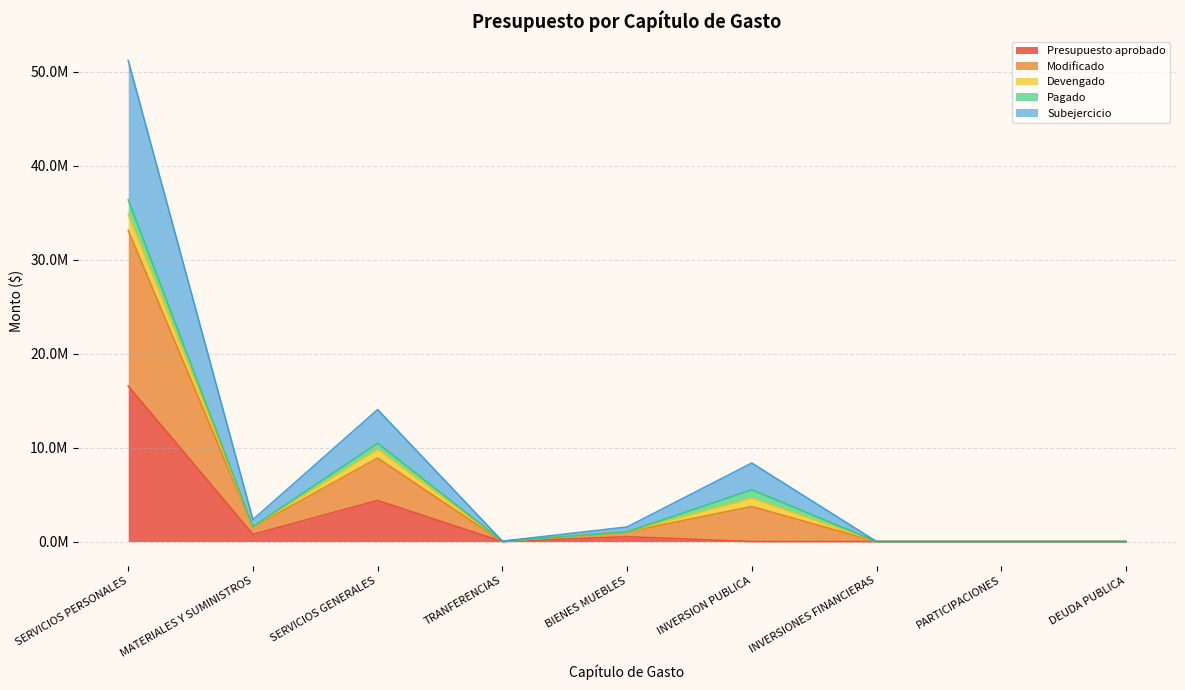

Which label corresponds to the largest value in the chart?

SERVICIOS PERSONALES